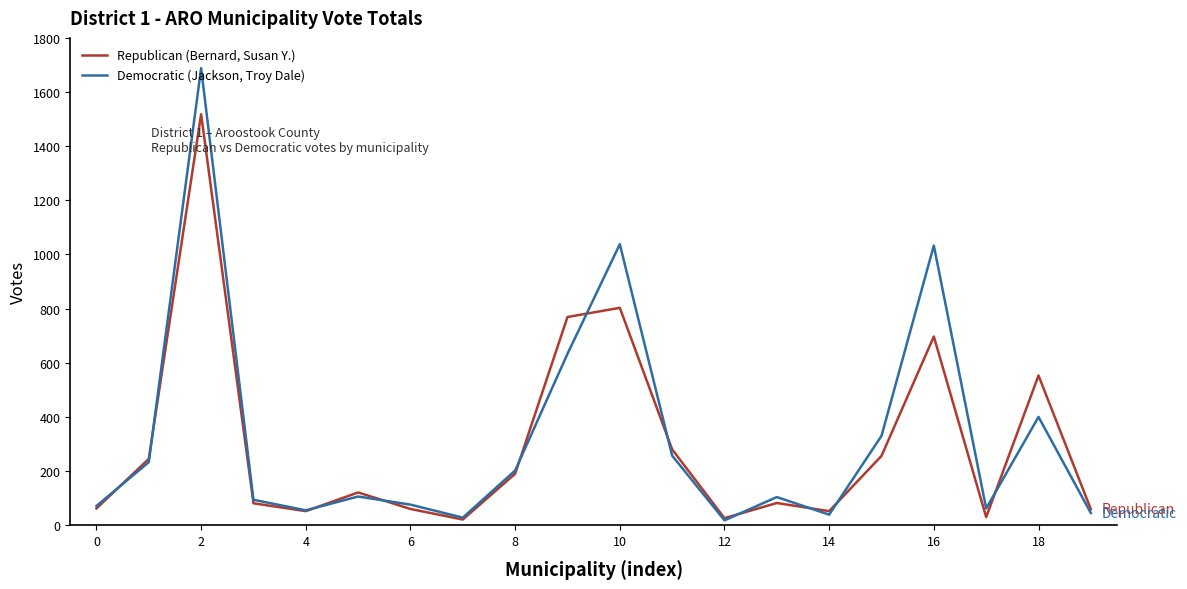

Which series has the largest range (max minus min)?

Democratic (Jackson, Troy Dale)